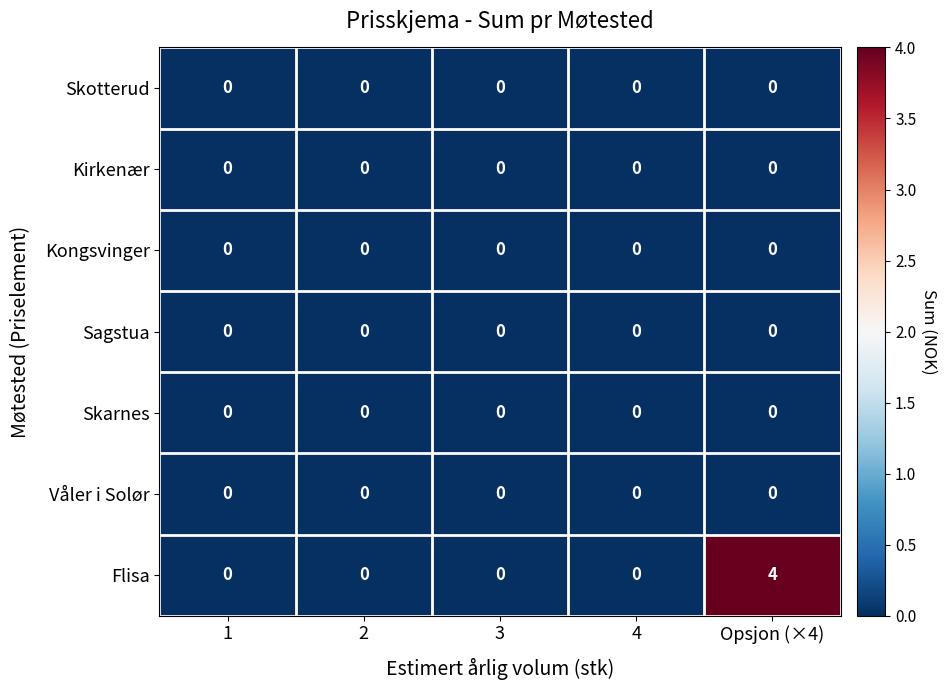

Count the number of categories in the chart.

5